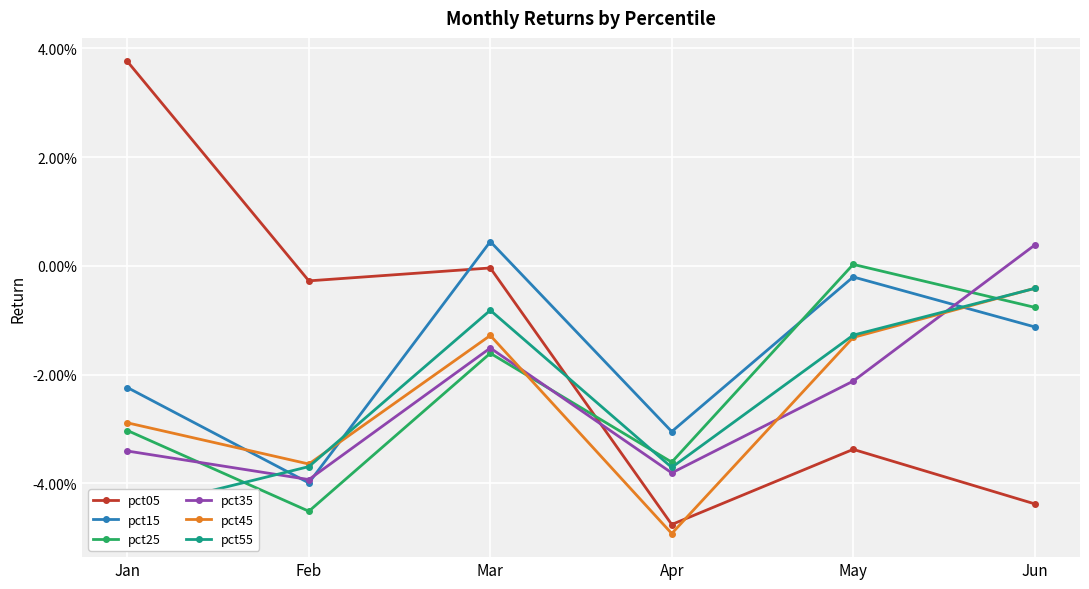

Is this an area chart (filled region under the line)?

No